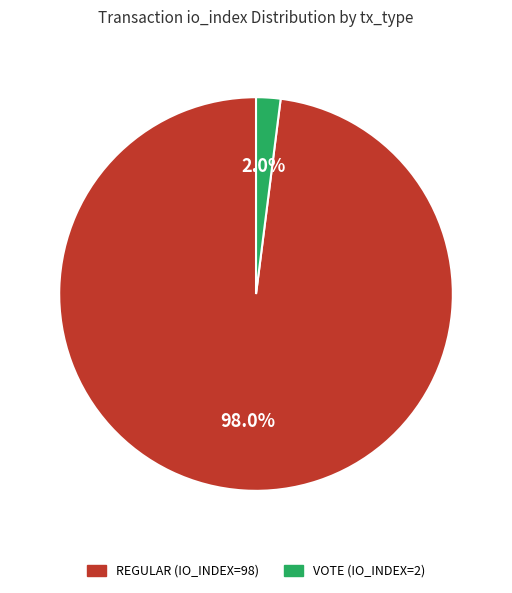

Does any single category account for the majority?

Yes